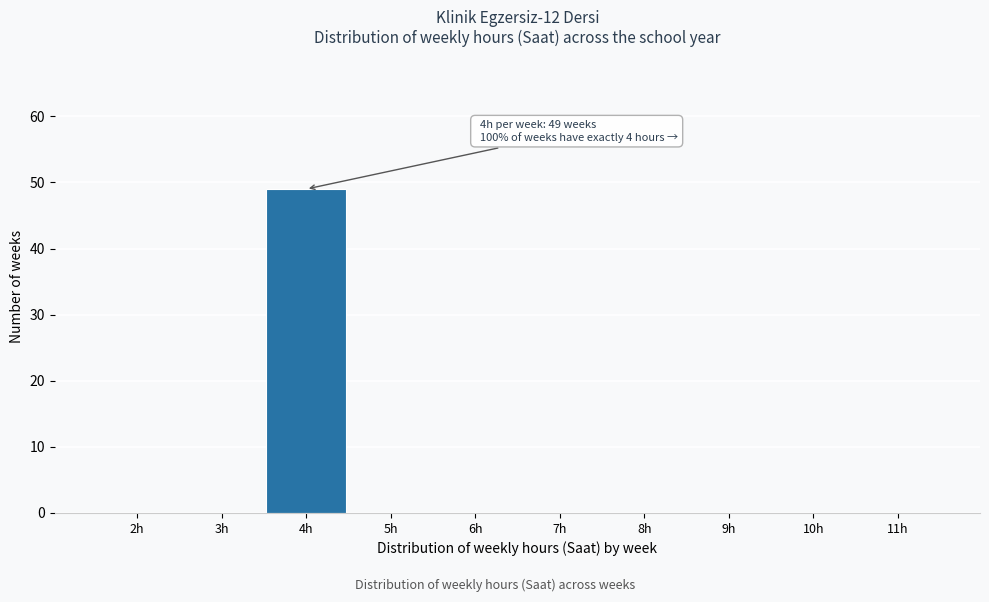

Reading left to right, list all the values displayed in this chart.

2h=0	3h=0	4h=49	5h=0	6h=0	7h=0	8h=0	9h=0	10h=0	11h=0